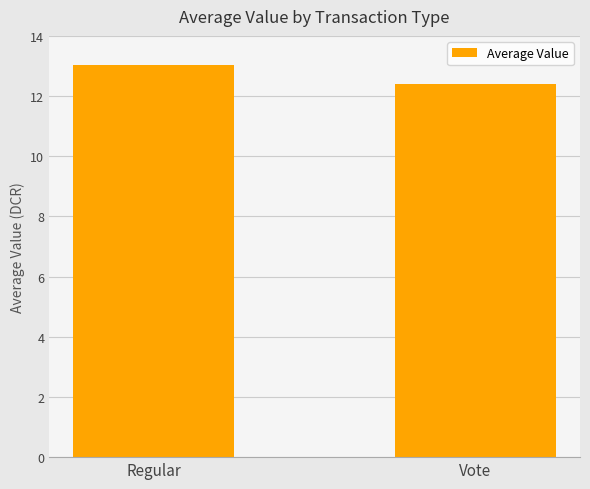

How many data points are less than 13?

1